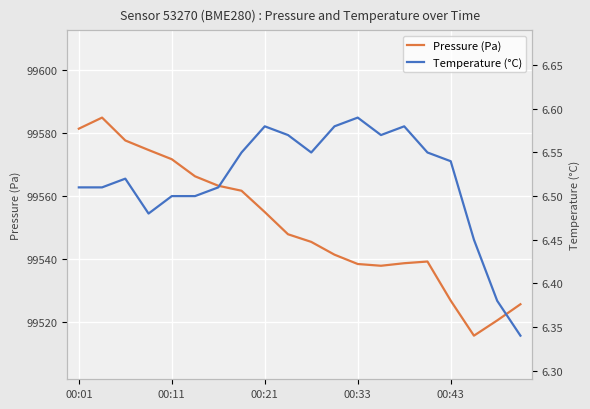

What is the spread (max minus min) of values at 19?

99519.2